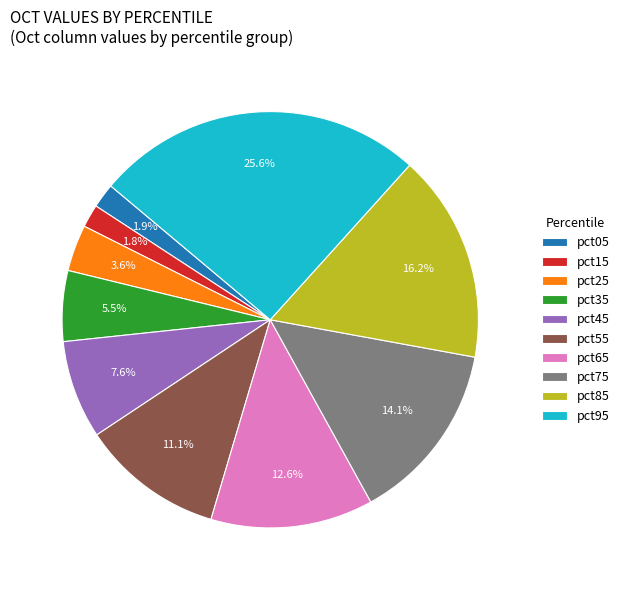

Is it true that pct85 is 25% of the pie?

False